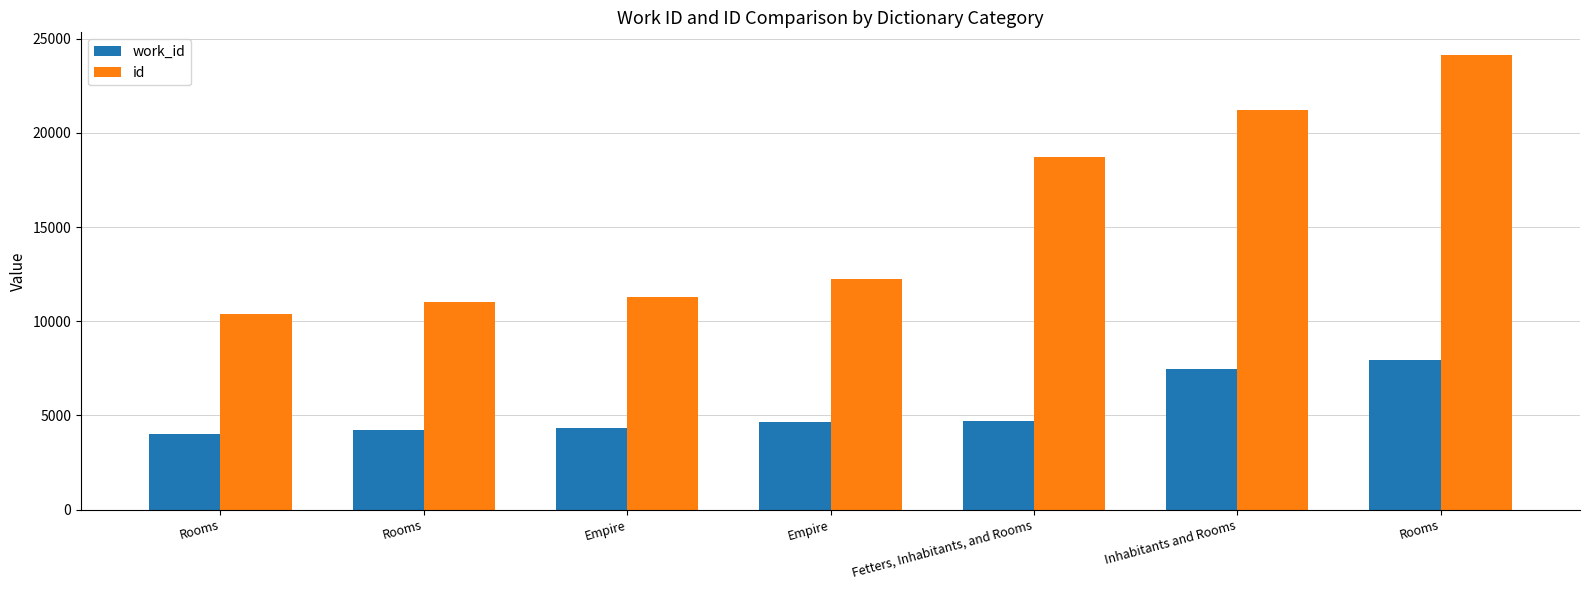

How many bars are there in each group?

2